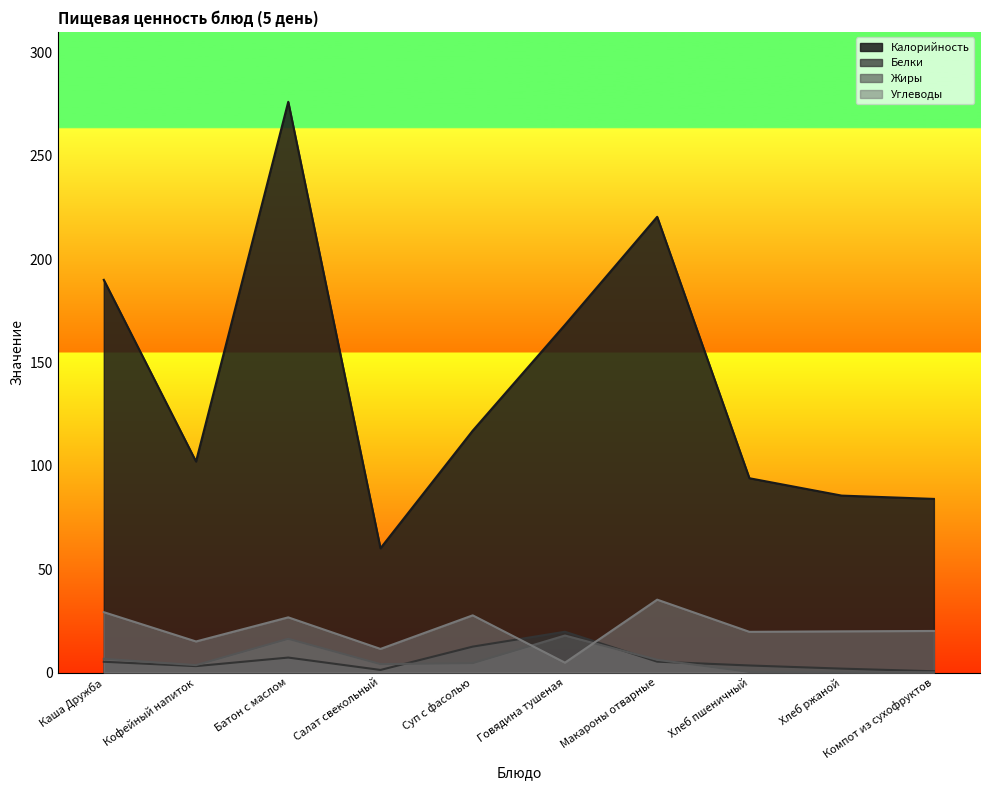

What position from the left is Хлеб ржаной?

9